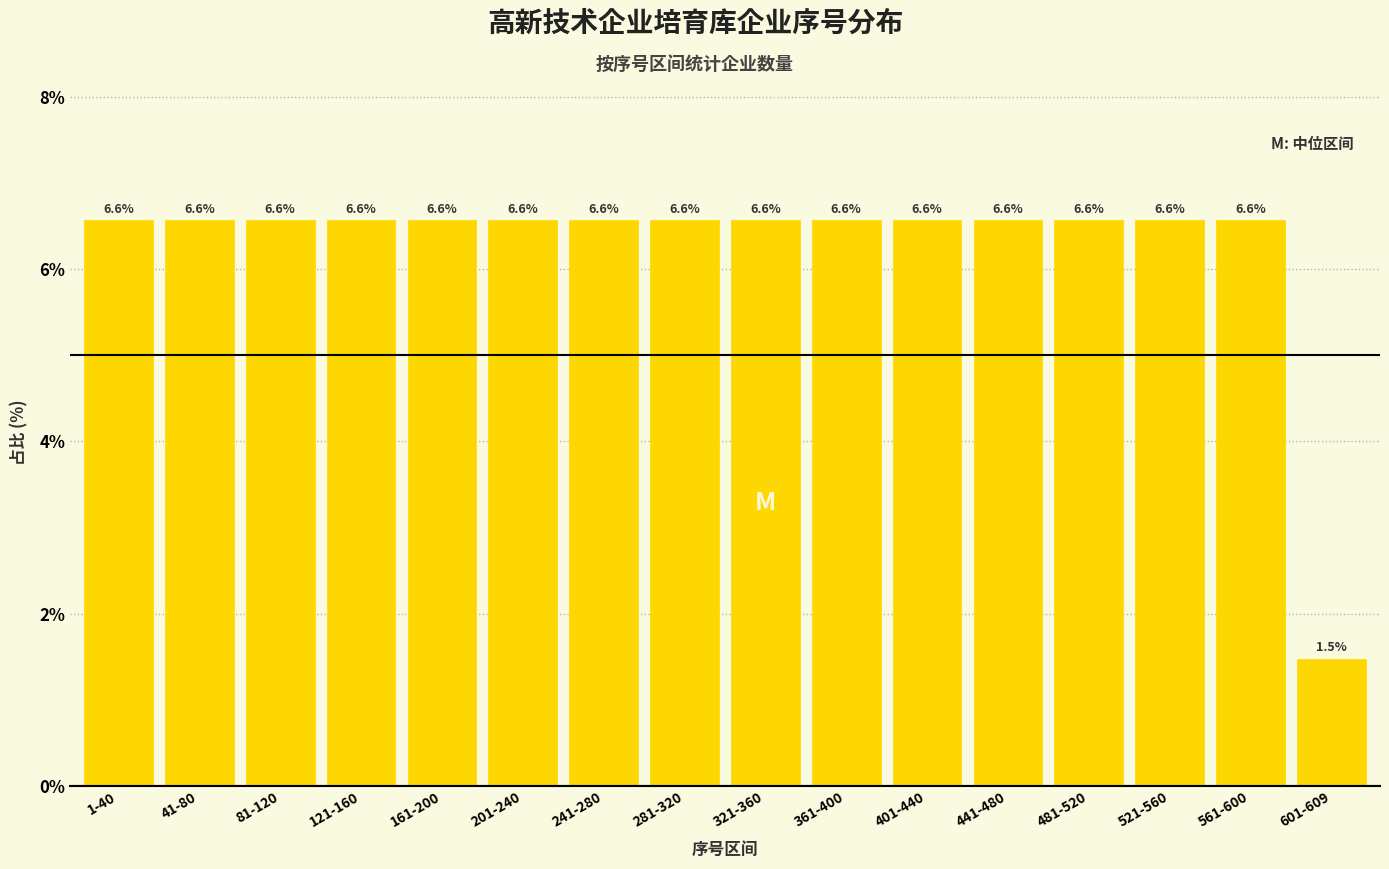

Reading right to left, extract all data points from this chart.

1.5	6.6	6.6	6.6	6.6	6.6	6.6	6.6	6.6	6.6	6.6	6.6	6.6	6.6	6.6	6.6